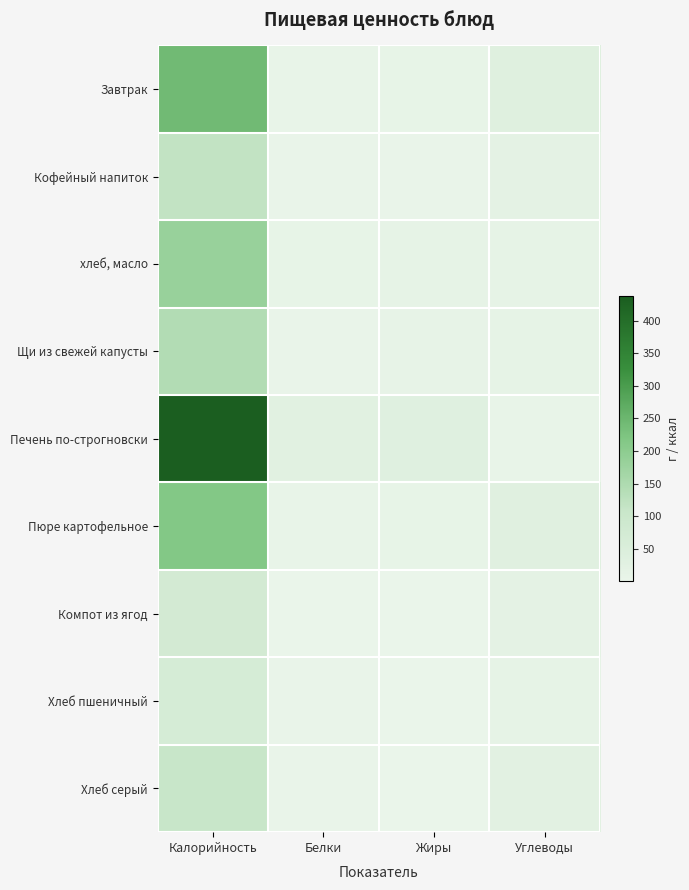

What is the difference between the highest and lowest values at Калорийность?

371.9